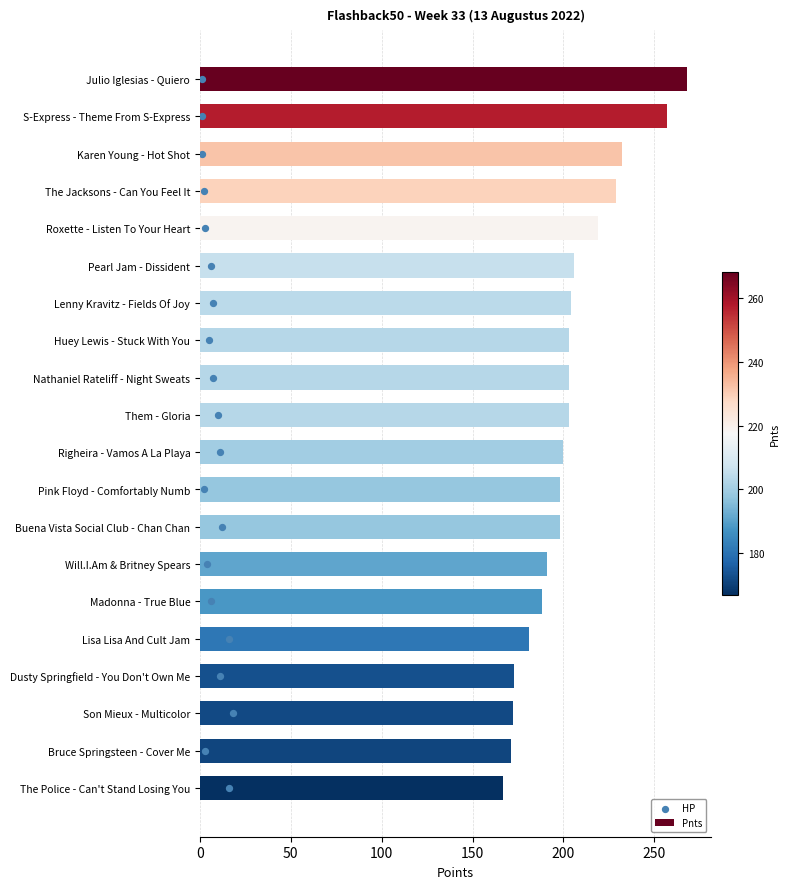

At how many categories does at least one series exceed 120?

20